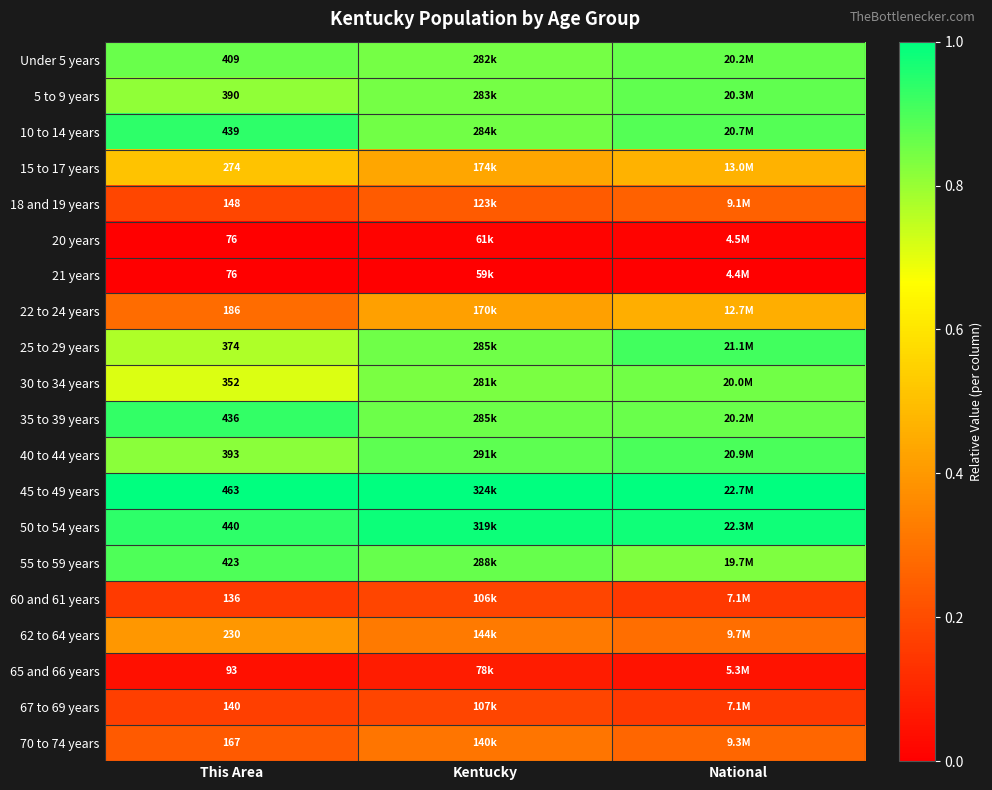

Rank the categories by 40 to 44 years value from highest to lowest.

National, Kentucky, This Area